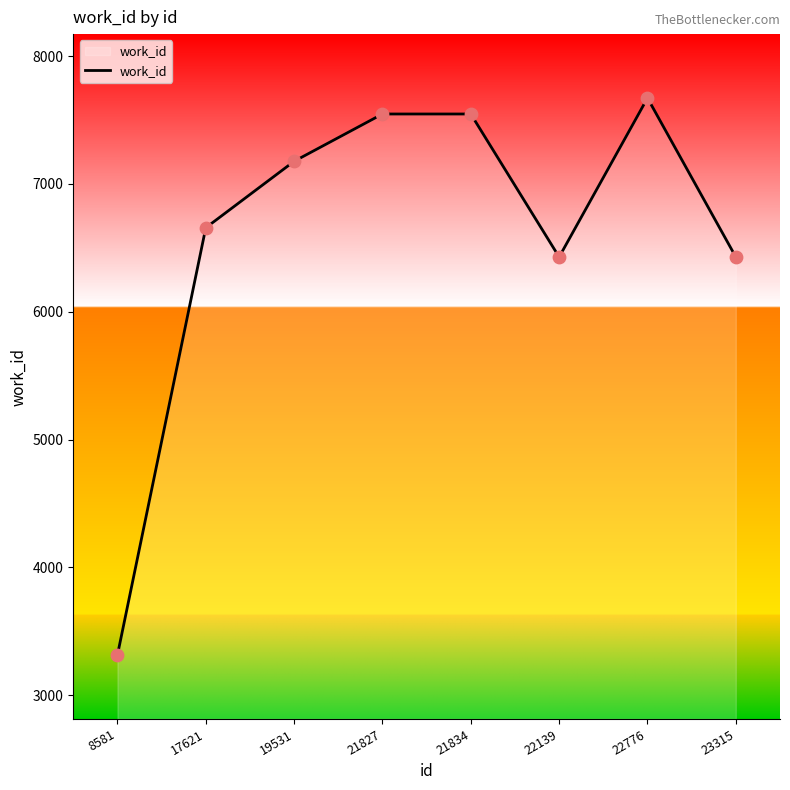

Between 19531 and 23315, which is larger?

19531